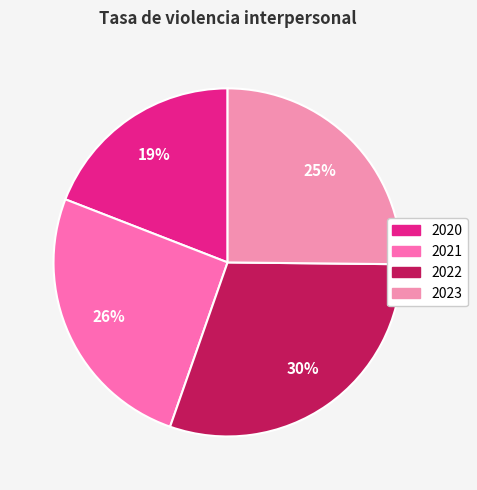

To the nearest percent, what is the difference between the 2020 and 2022 slice percentages?

11%